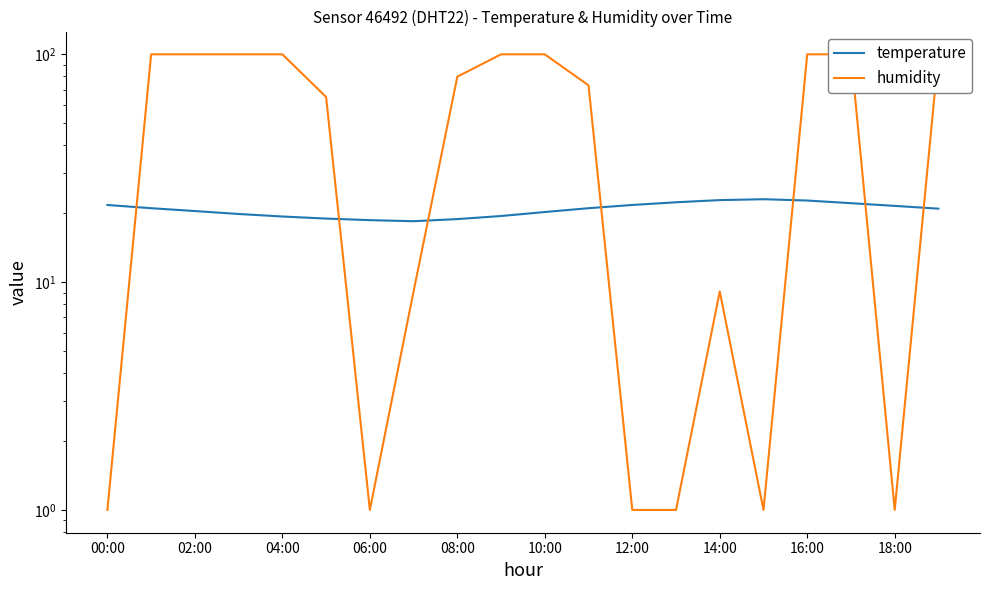

Is this an area chart (filled region under the line)?

No